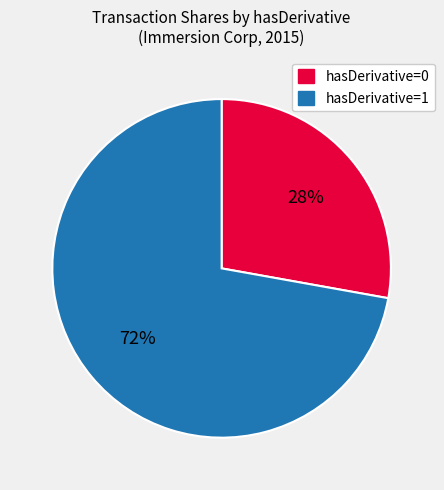

To the nearest percent, what is the difference between the largest and smallest slice percentages?

44%